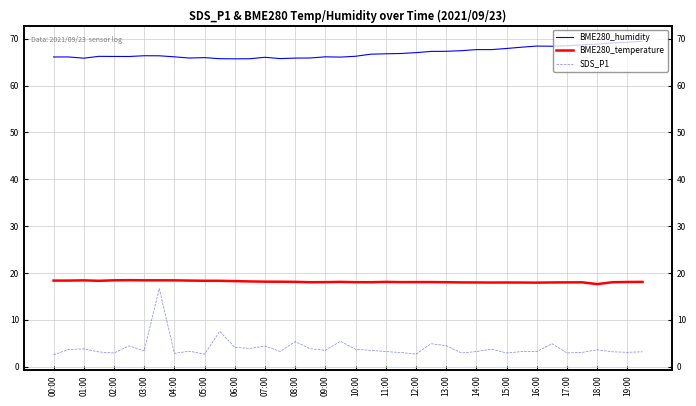

Which series has the largest range (max minus min)?

SDS_P1